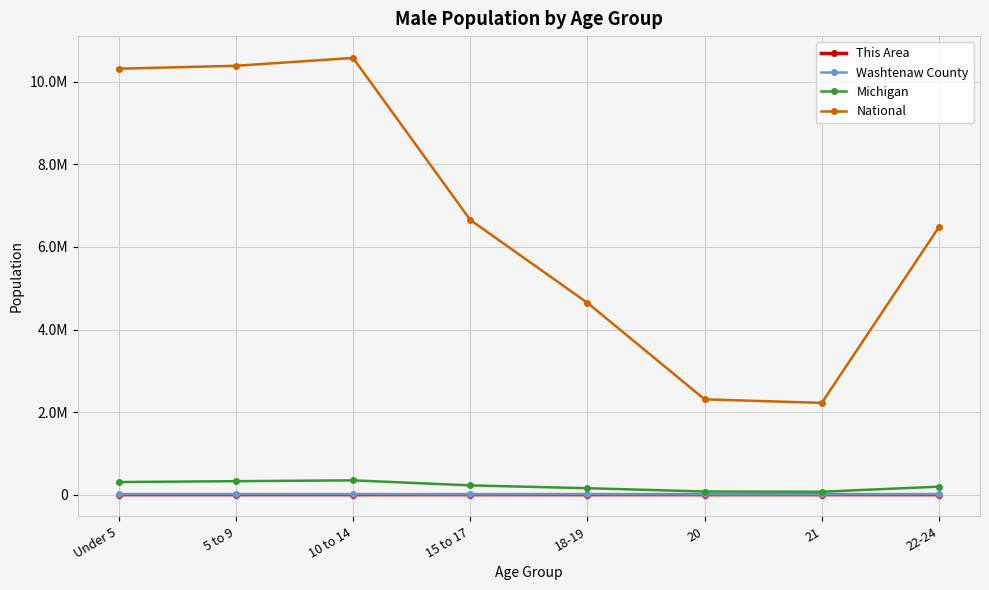

At 15 to 17, list the series in order from largest to smallest.

National, Michigan, Washtenaw County, This Area